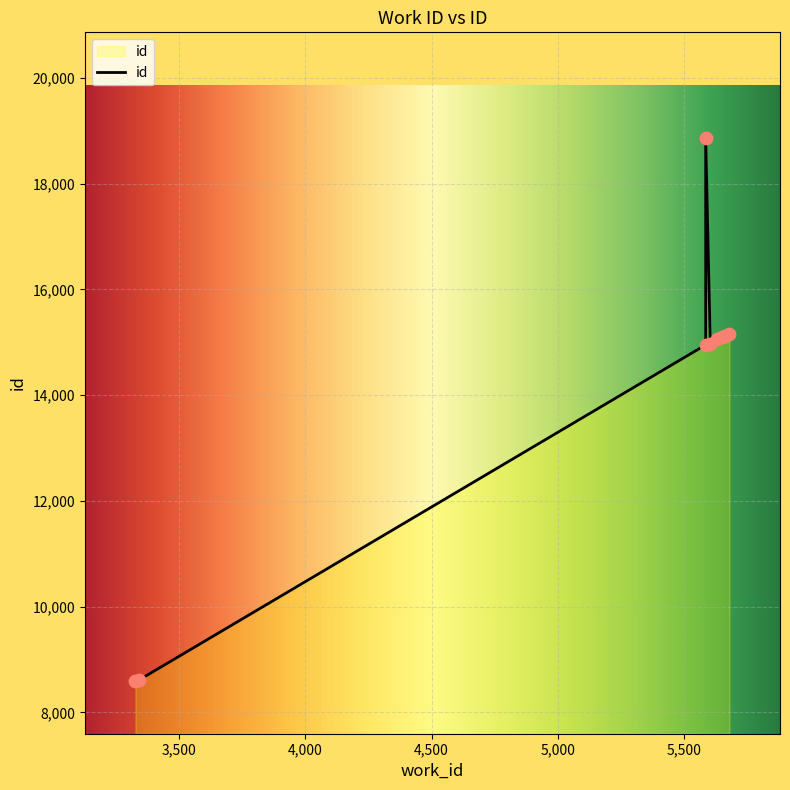

What is the ratio of the value at 5585 to the value at 5603?

1.3